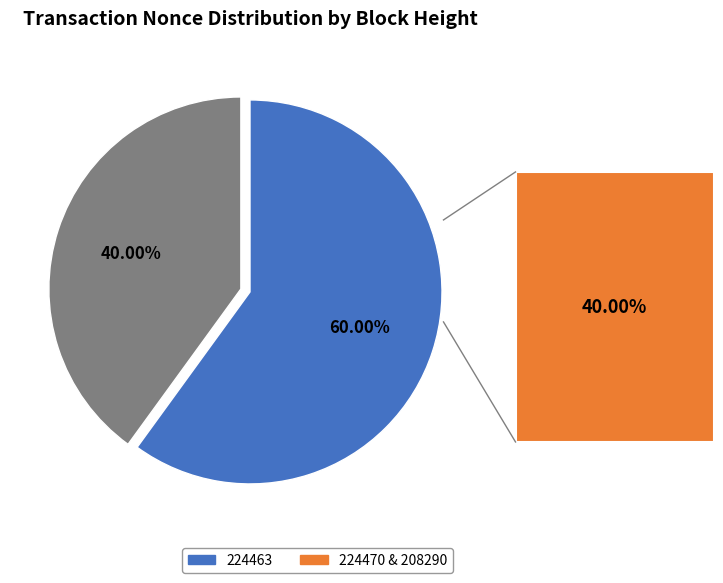

Combined, do 224463 and 224470 & 208290 account for over 50%?

Yes